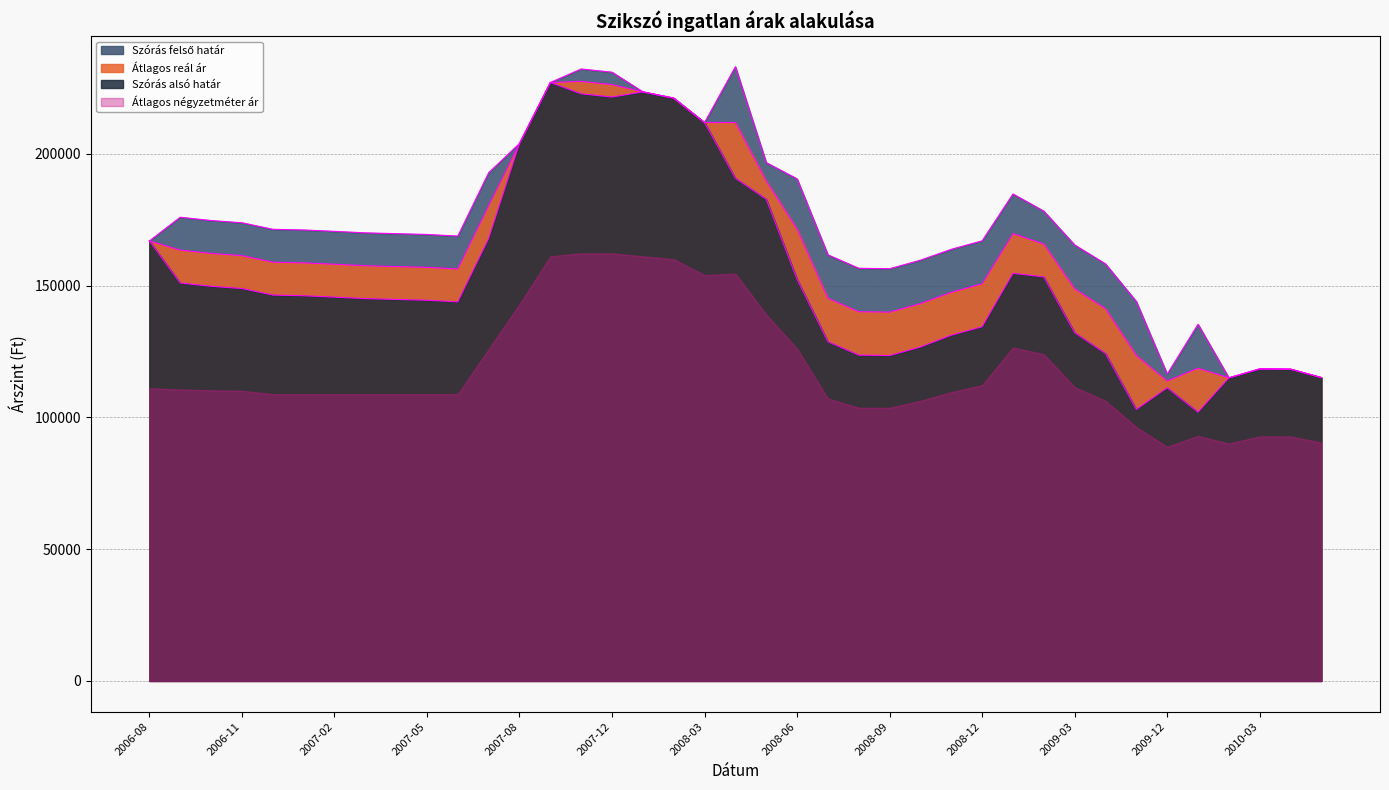

How many data points in Szórás felső határ are above 169999?

19